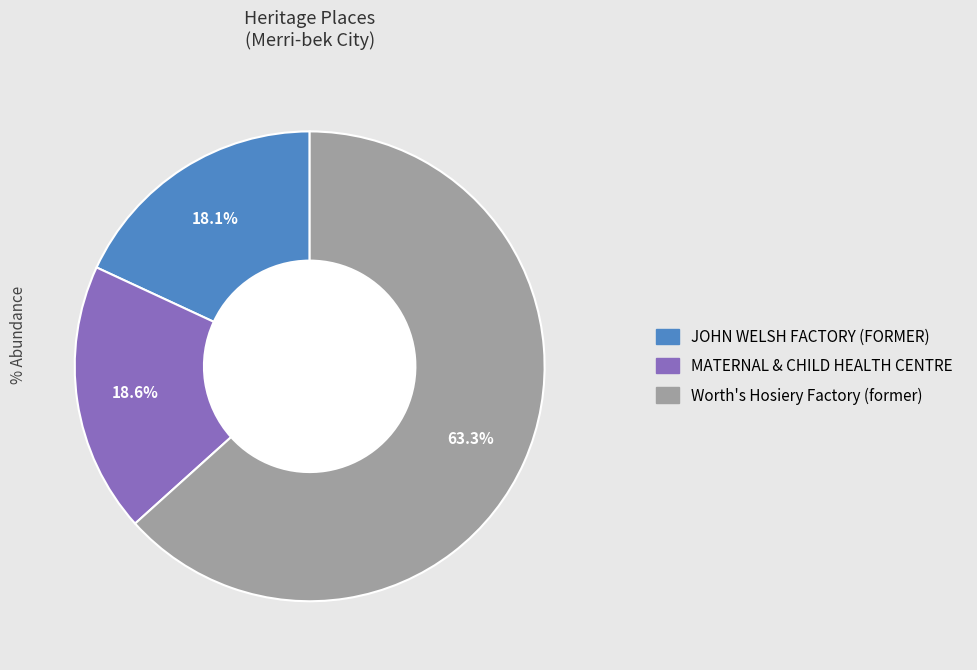

To the nearest percent, what portion does MATERNAL & CHILD HEALTH CENTRE represent?

19%